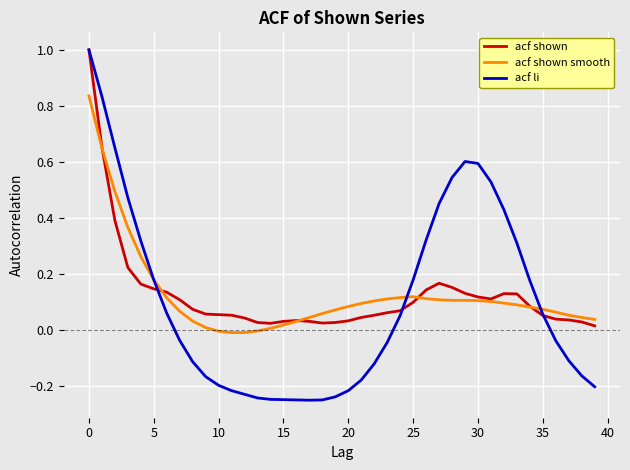

What is the greatest value displayed?

1.0